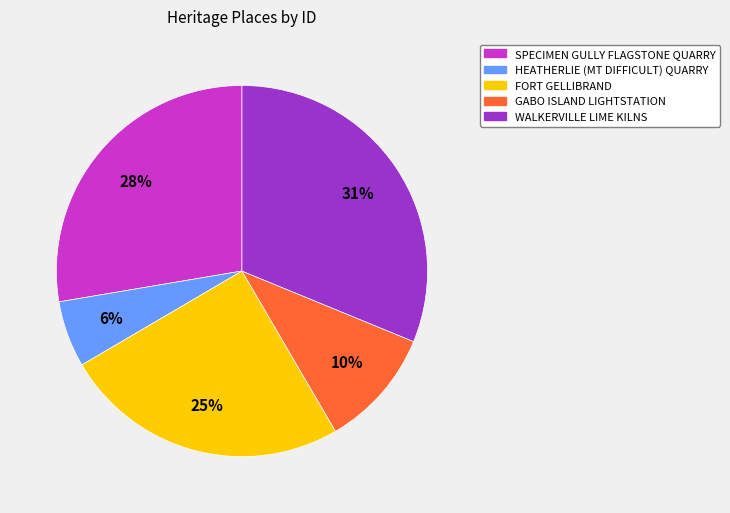

Does any single category account for the majority?

No